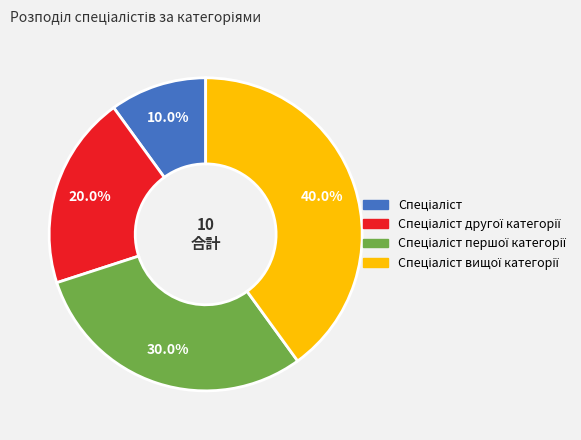

How many slices are in this pie chart?

4